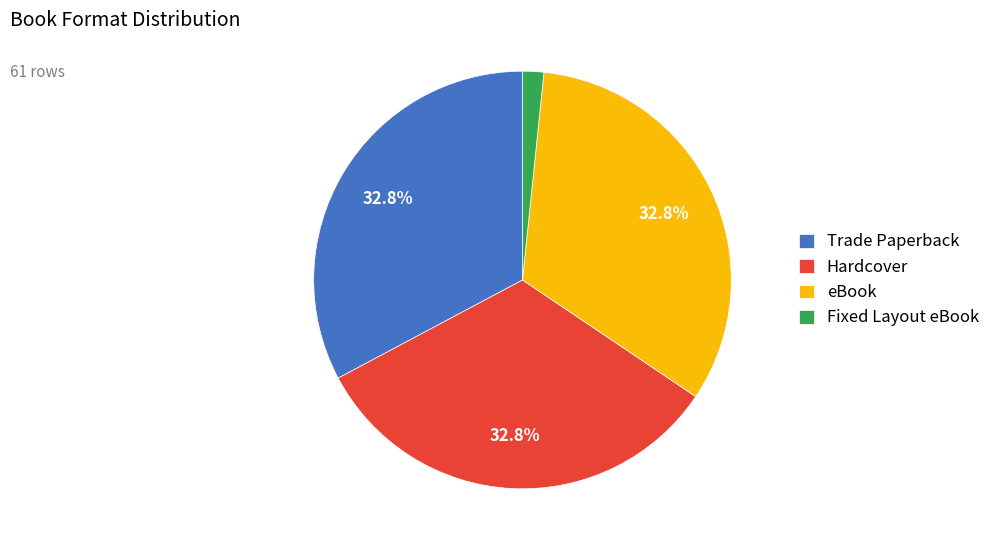

To the nearest percent, what percentage of the pie is Hardcover?

33%